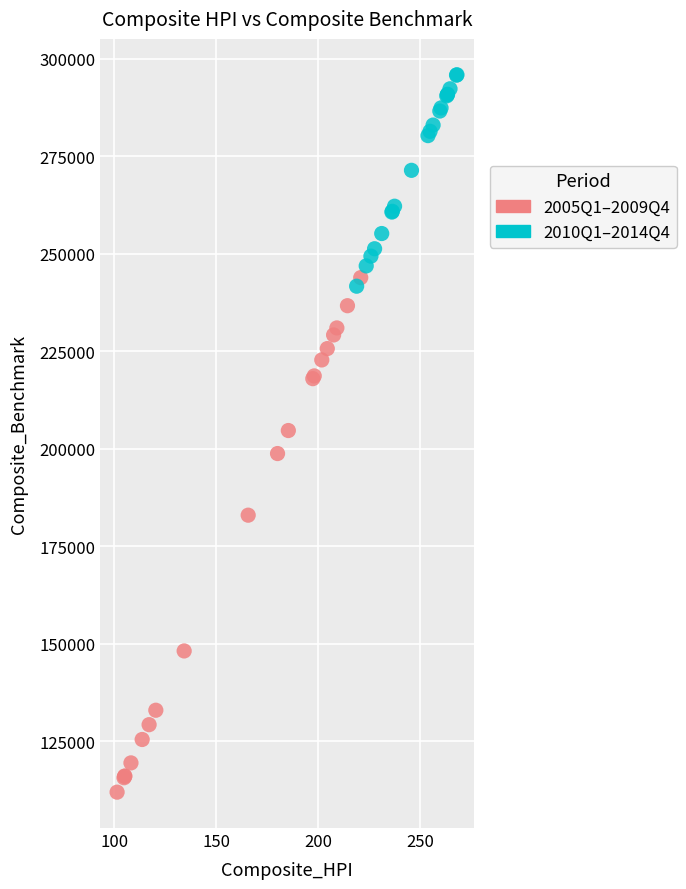

Which series contains the lowest Y value?

2005Q1–2009Q4